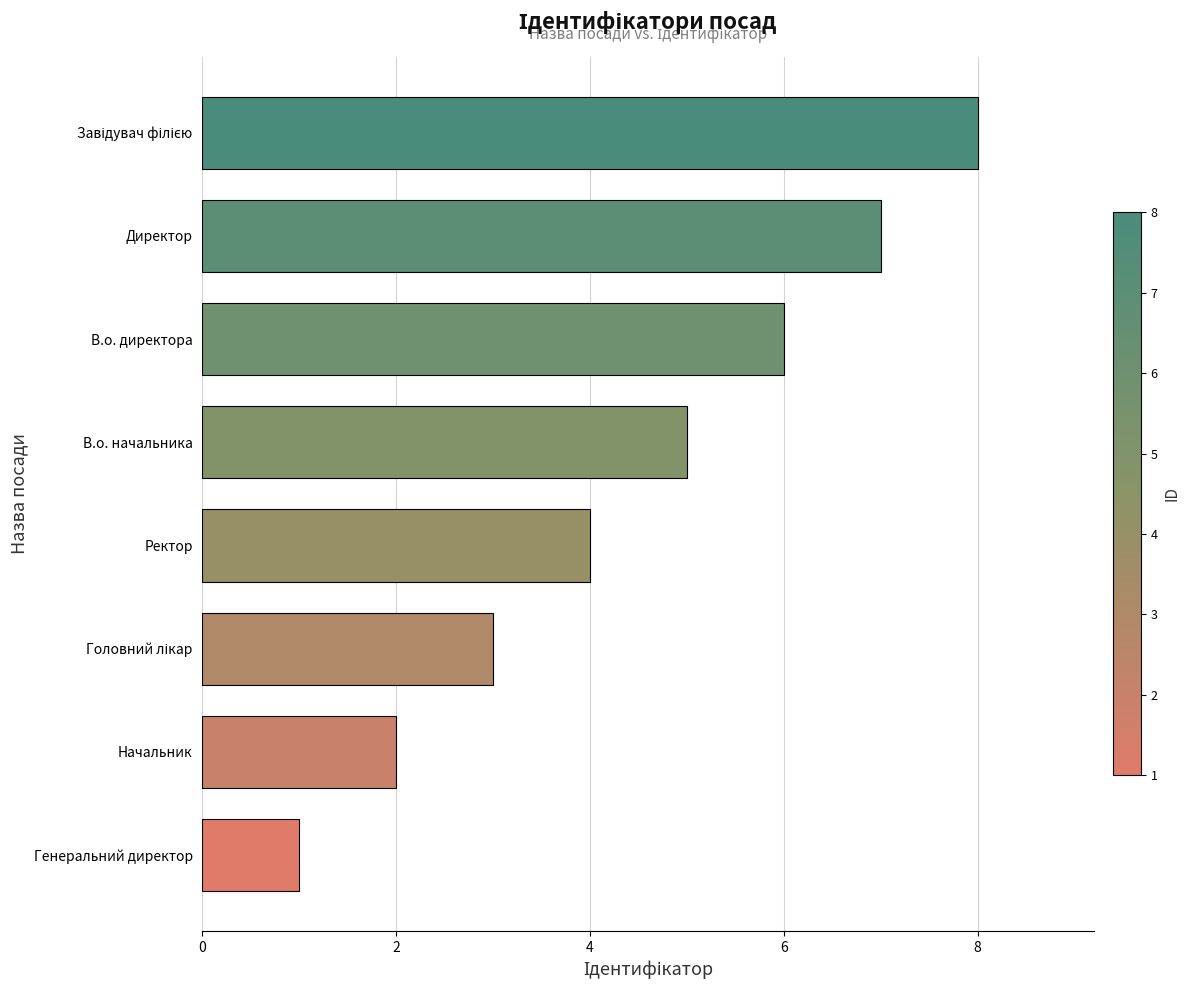

The chart shows a value of 0 at Генеральний директор. True or false?

False